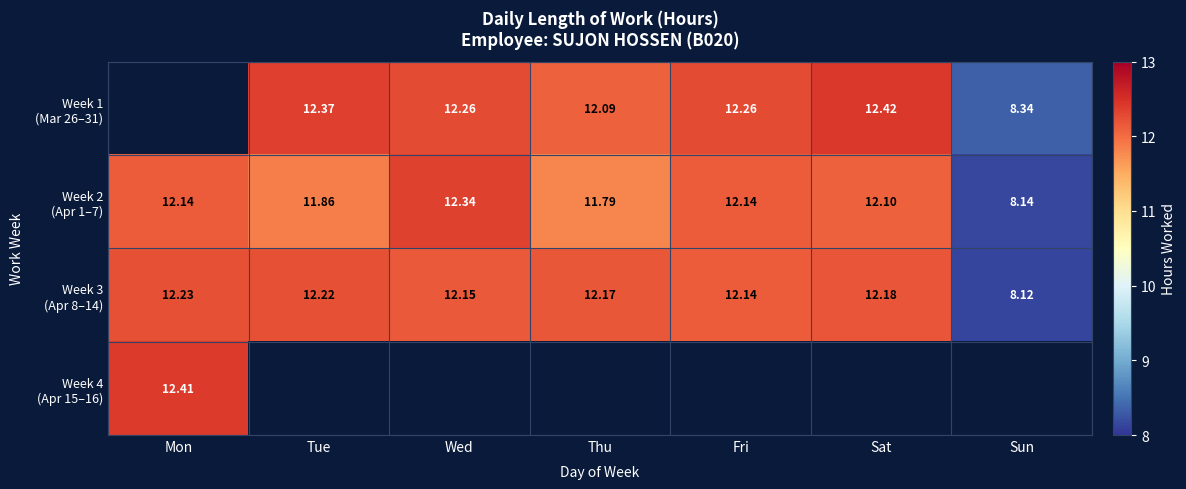

What is the difference between the maximum and minimum values in the Week 3 (Apr 8–14) series?

4.1